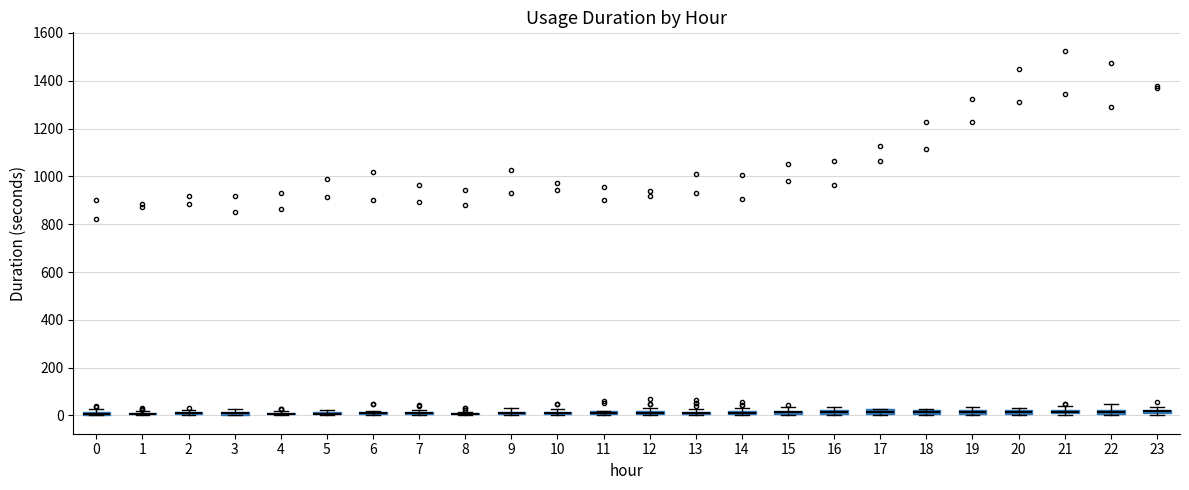

Where is the upper edge of the box at x = 20 on the y-axis? The values are not printed on the chart, so give them approximately, as read against the axis.

20